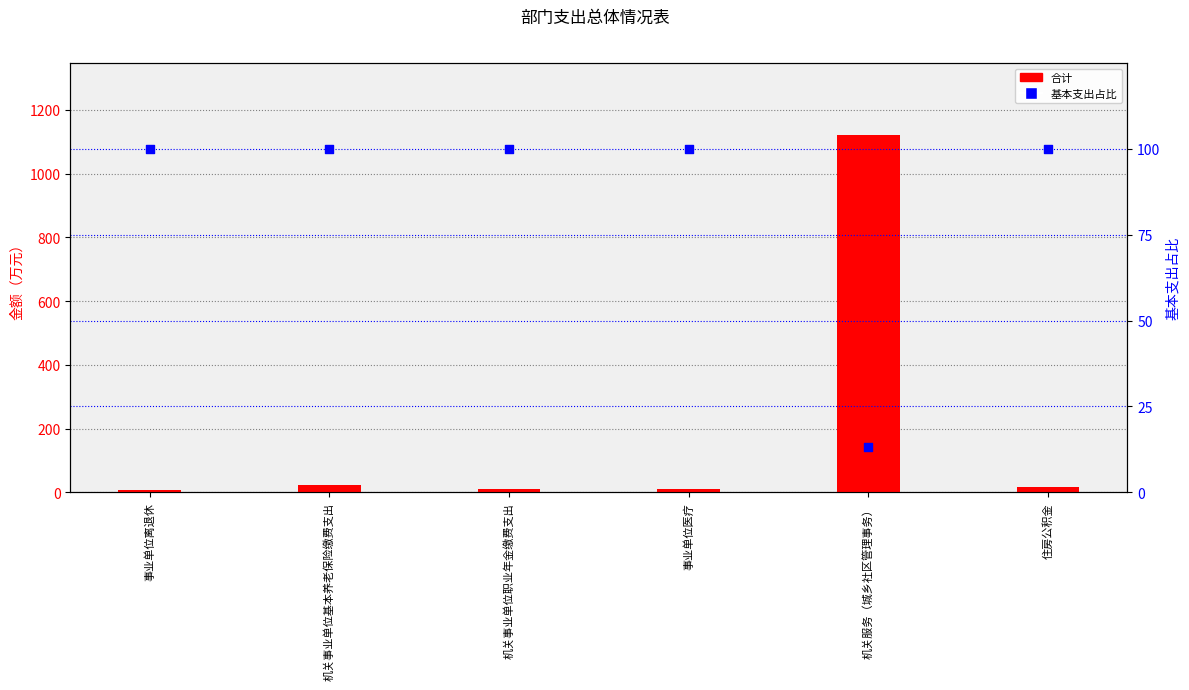

Which series has the largest total across all categories?

合计